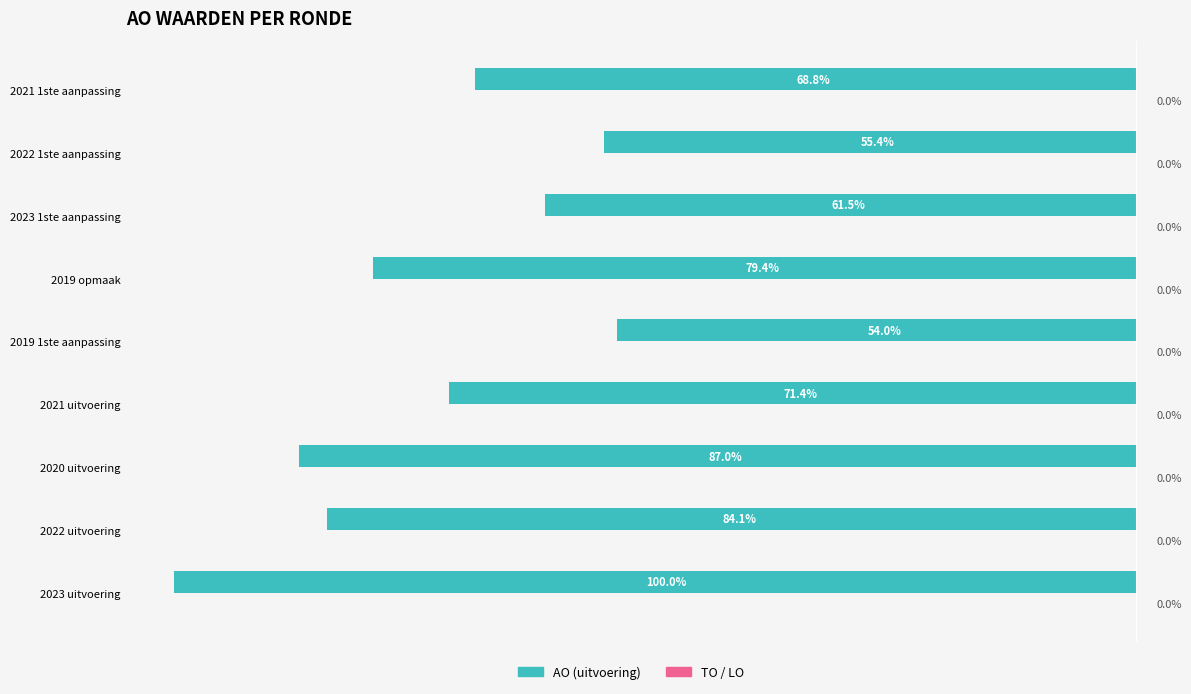

Does the chart contain any negative values?

Yes